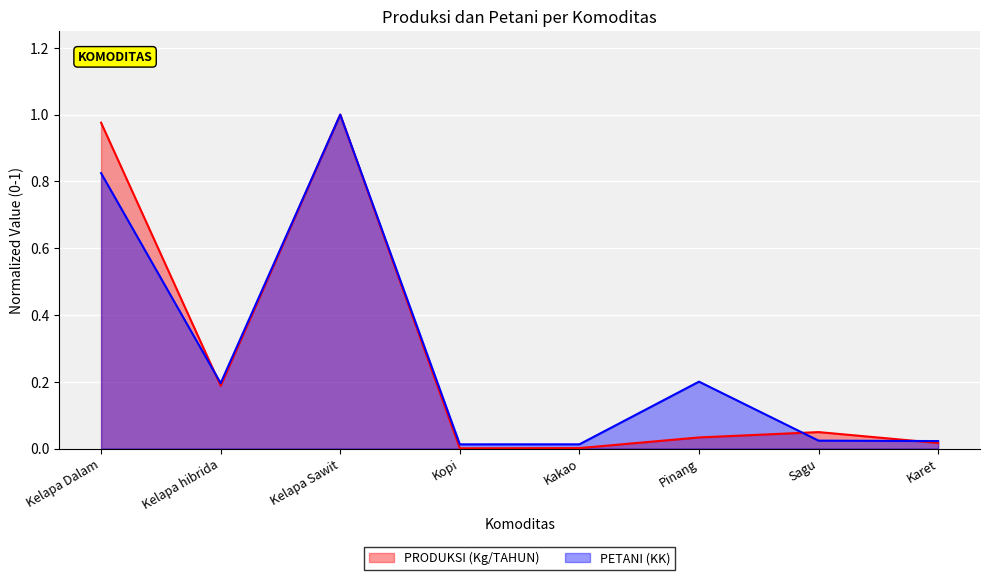

What is the label of the 5th point from the right?

Kopi